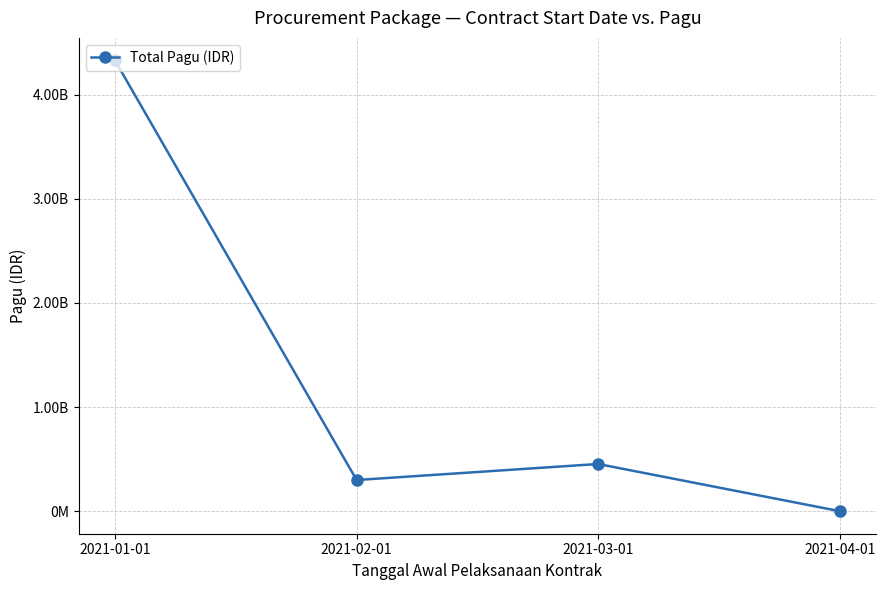

What position from the left is 2021-03-01?

3